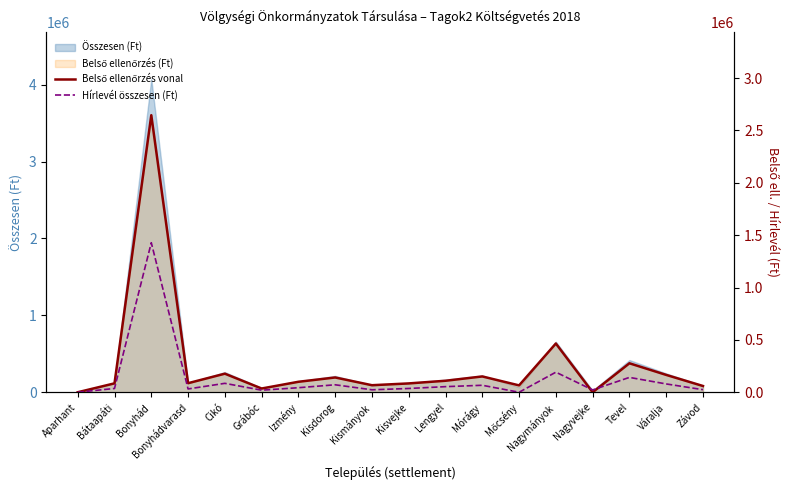

Rank the categories by Hírlevél összesen (Ft) value from lowest to highest.

Aparhant, Mőcsény, Grábóc, Nagyvejke, Kismányok, Závod, Bonyhádvarasd, Bátaapáti, Kisvejke, Izmény, Lengyel, Mórágy, Kisdorog, Váralja, Cikó, Tevel, Nagymányok, Bonyhád